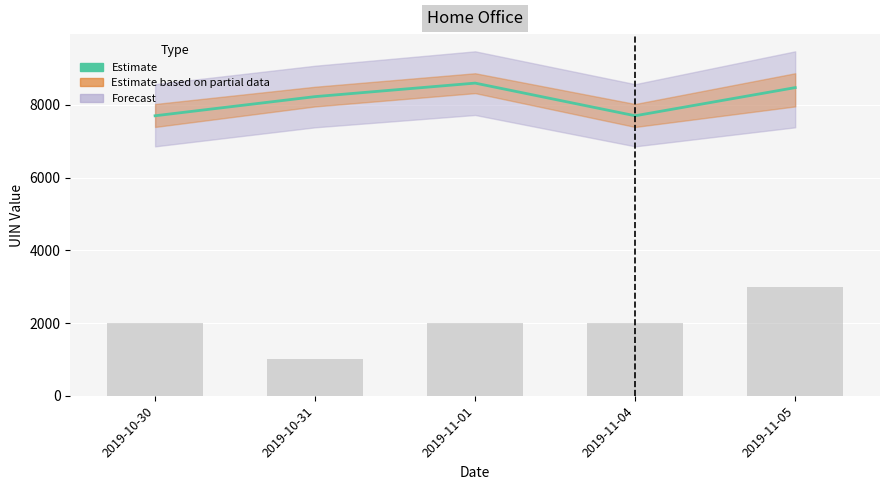

Rank the categories by value from lowest to highest.

2019-10-30, 2019-11-04, 2019-10-31, 2019-11-05, 2019-11-01